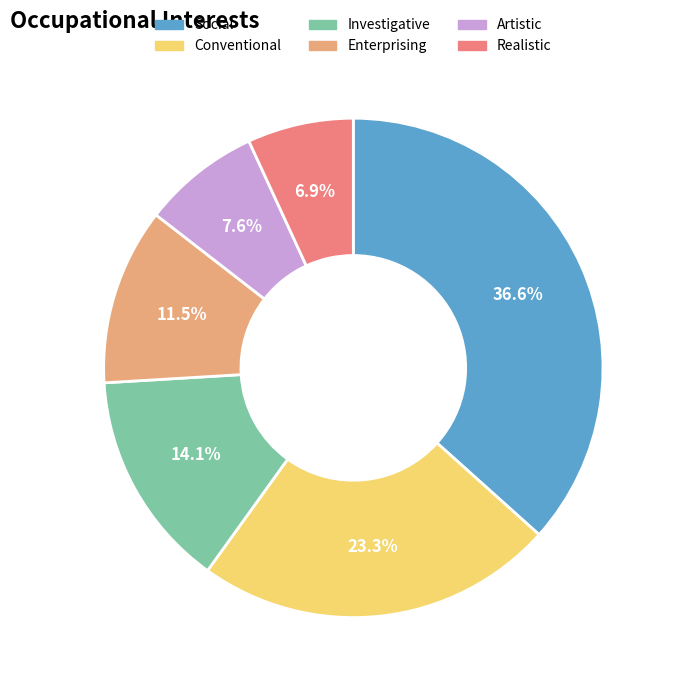

What portion of the pie excludes Conventional?

76.7%